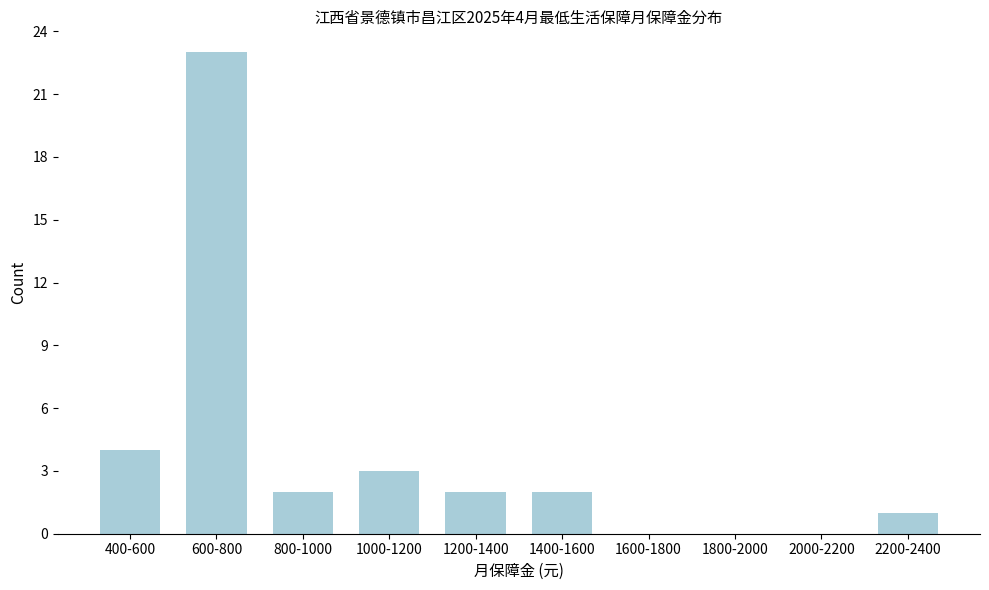

Reading left to right, what are all the values shown in this chart?

400-600=4	600-800=23	800-1000=2	1000-1200=3	1200-1400=2	1400-1600=2	1600-1800=0	1800-2000=0	2000-2200=0	2200-2400=1